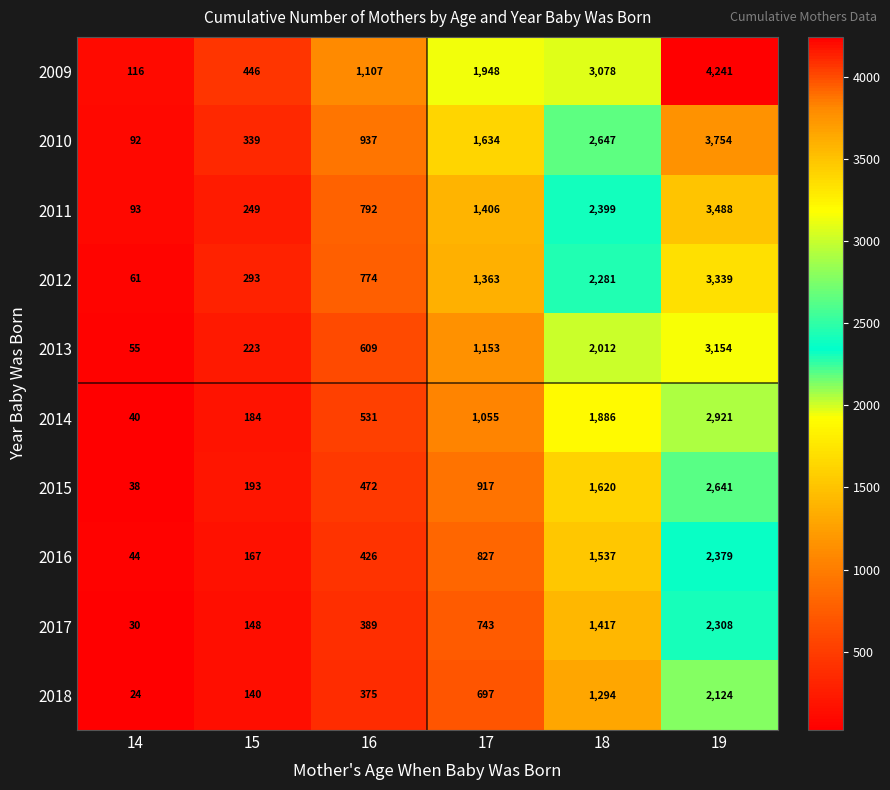

Read the 2018 value at 16, to the nearest 50.

400